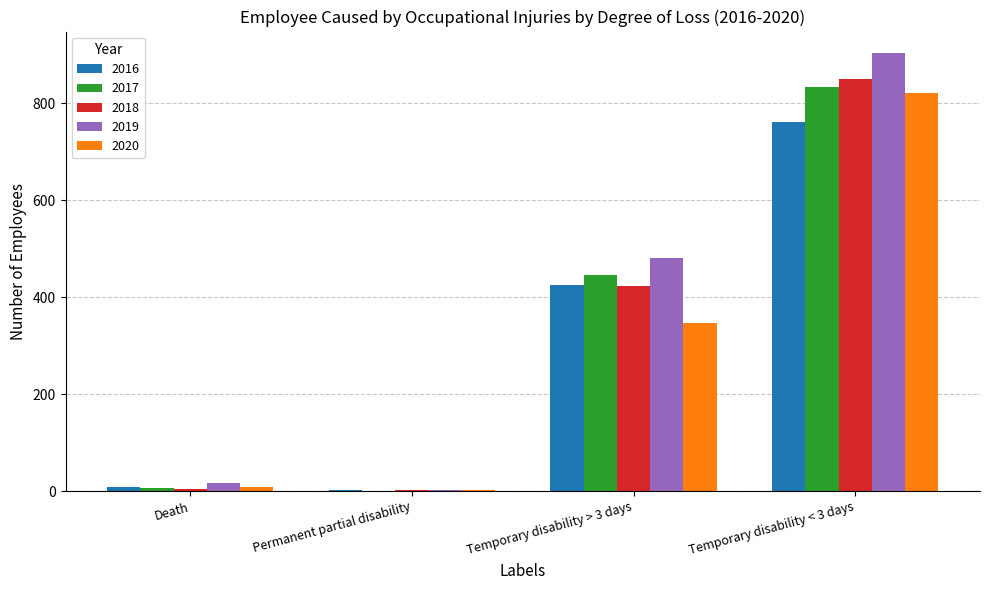

What is the difference between the 2016 values at Permanent partial disability and Temporary disability < 3 days?

759